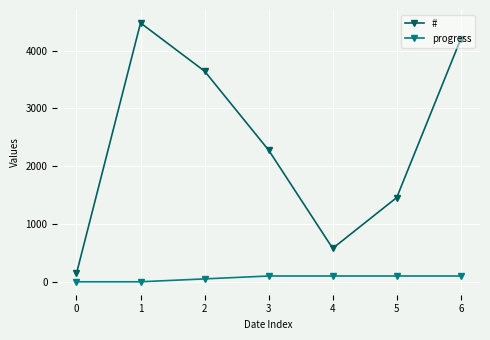

Reading left to right, list all the values displayed in this chart.

#: 0=144	1=4477	2=3643	3=2277	4=578	5=1457	6=4200
progress: 0=0	1=0	2=50	3=100	4=100	5=100	6=100